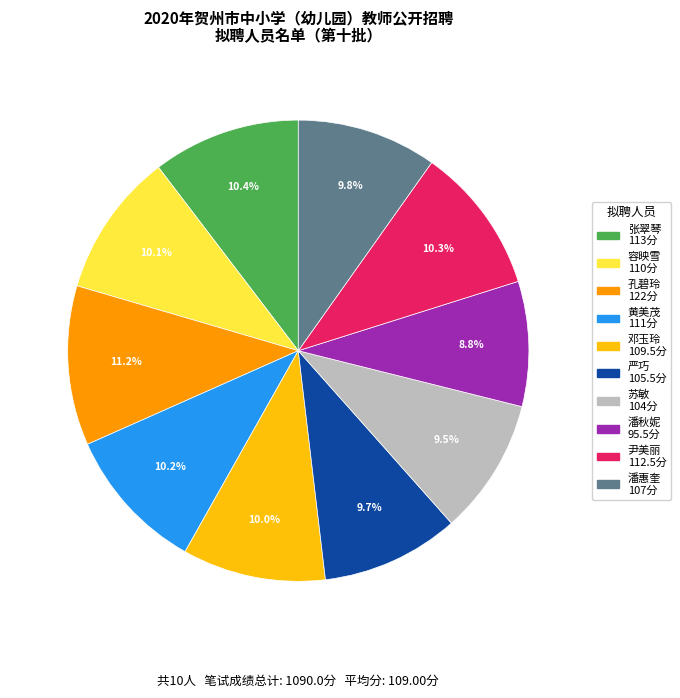

Is there any slice that represents more than half of the pie?

No